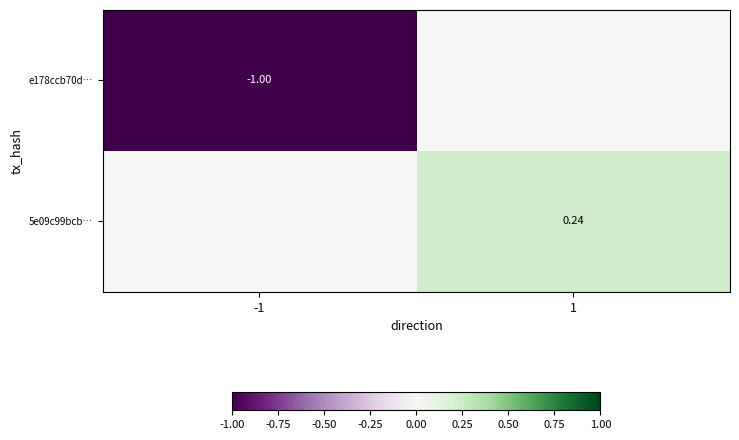

Is the value of e178ccb70d… at -1 greater than the value of 5e09c99bcb… at 1?

No